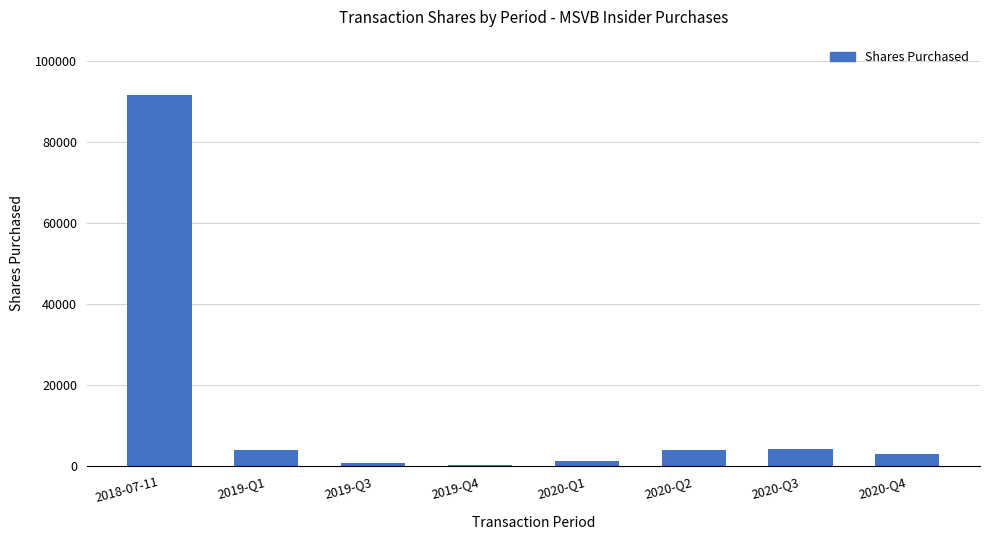

What is the maximum value shown in the chart?

91500